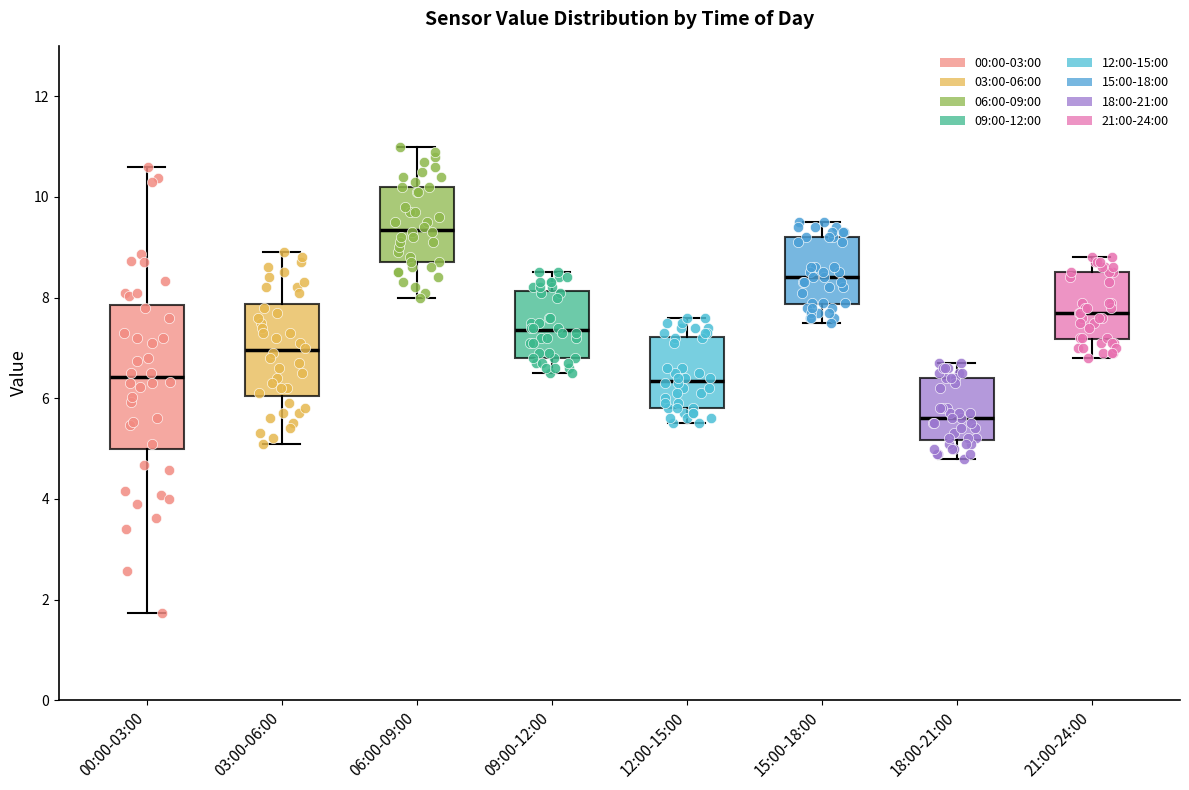

Where does the lower whisker of the box for 03:00-06:00 end on the y-axis? The values are not printed on the chart, so give them approximately, as read against the axis.

5.2